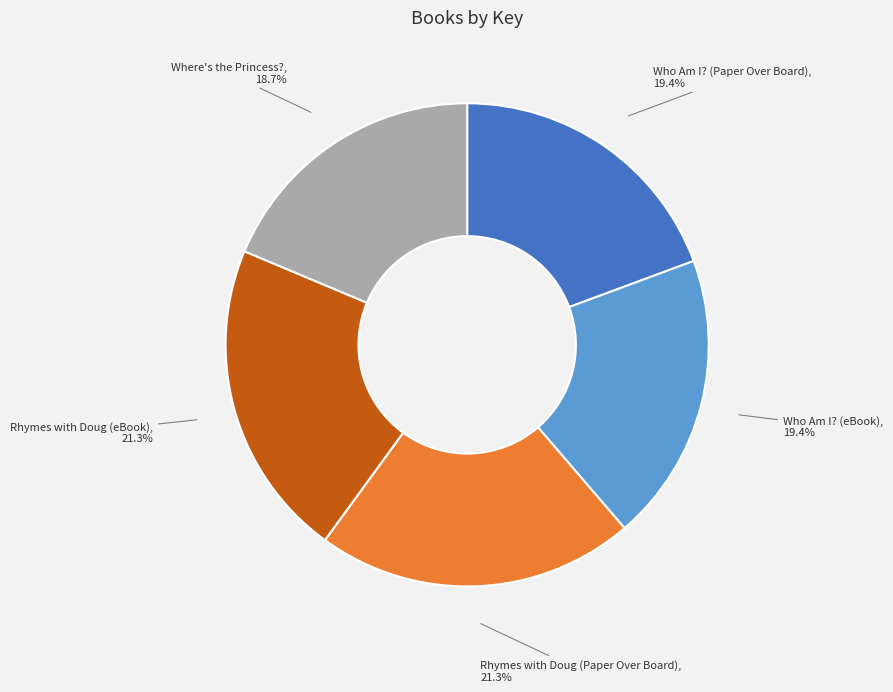

What percentage is the Who Am I? (Paper Over Board) slice, to the nearest percent?

19%